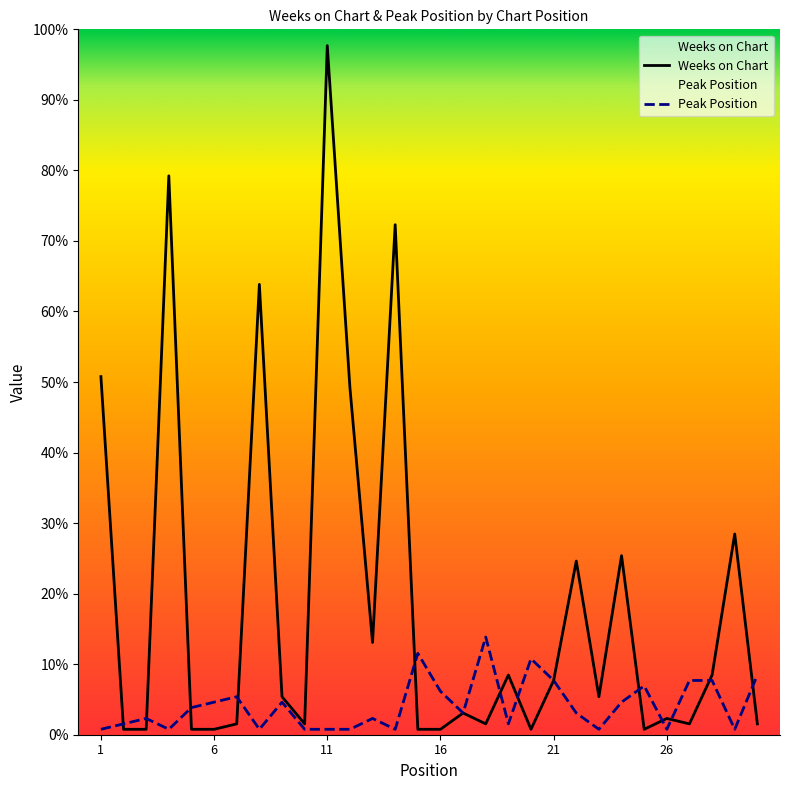

Which category has the highest value in the Weeks on Chart series?

11